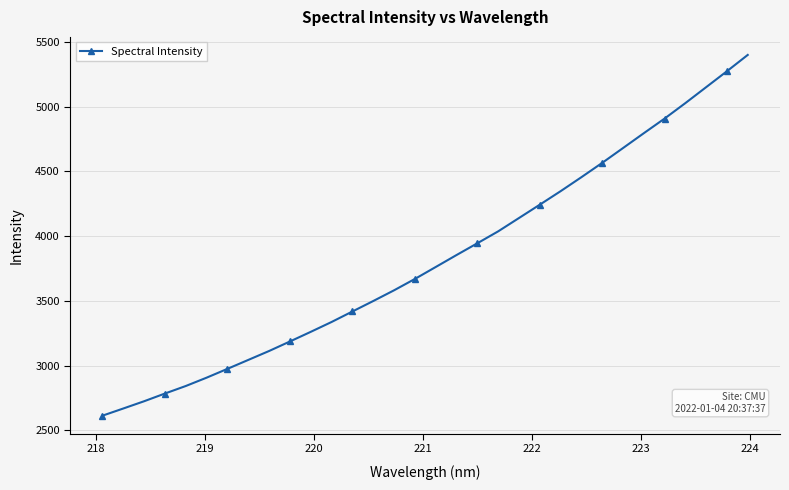

What is the value of the 21st point from the left?

4139.3